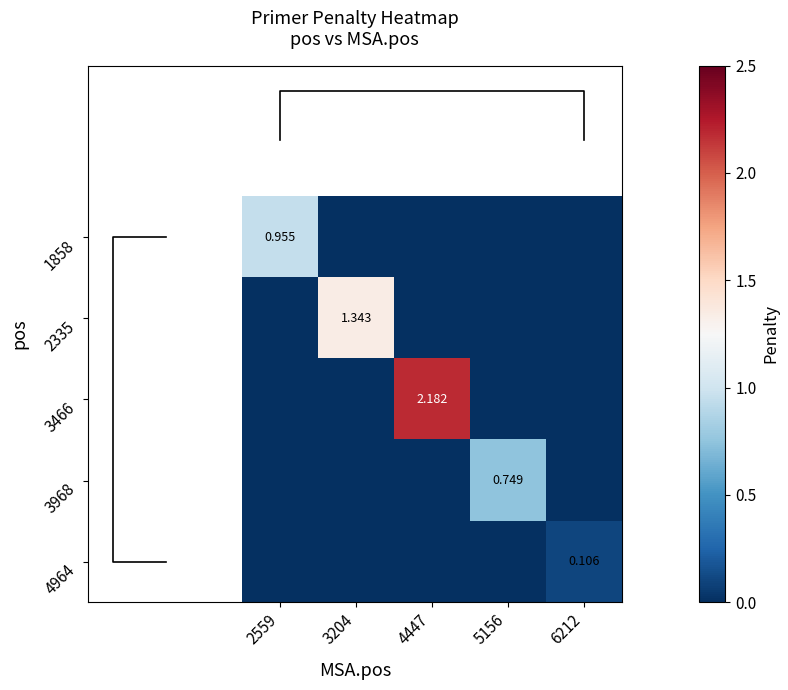

At how many categories does at least one series exceed 0?

5